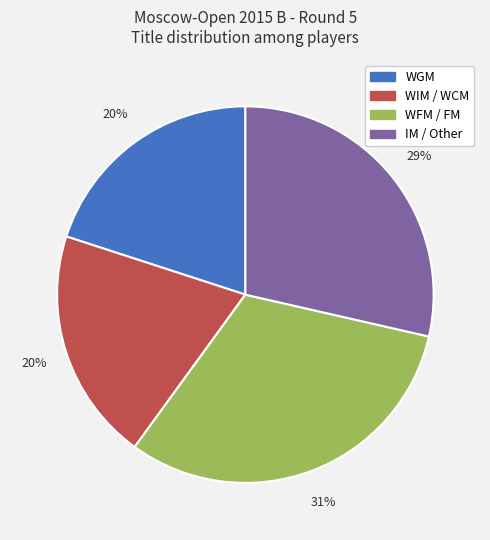

To the nearest percent, what is the average slice percentage?

25%